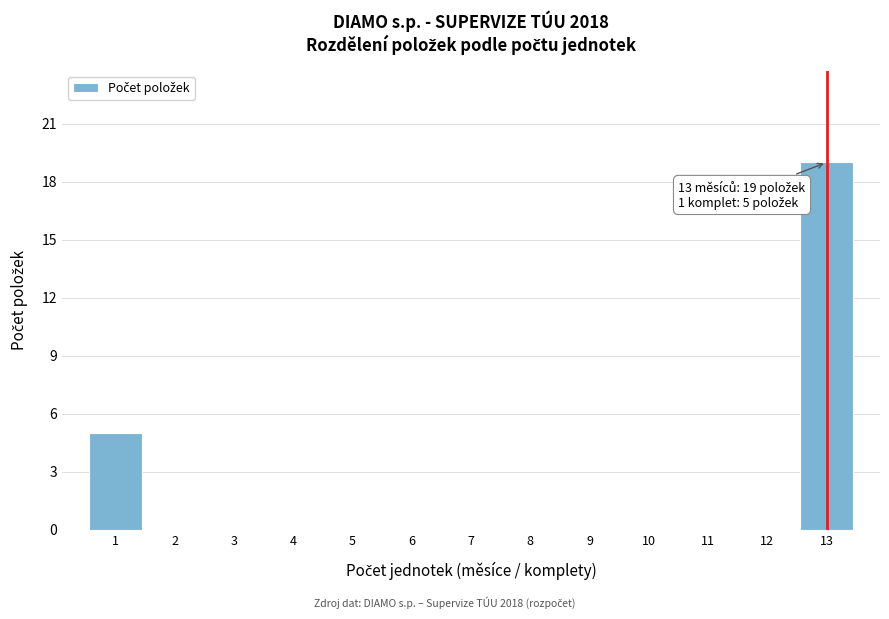

Reading left to right, list all the values displayed in this chart.

1=5	2=0	3=0	4=0	5=0	6=0	7=0	8=0	9=0	10=0	11=0	12=0	13=19